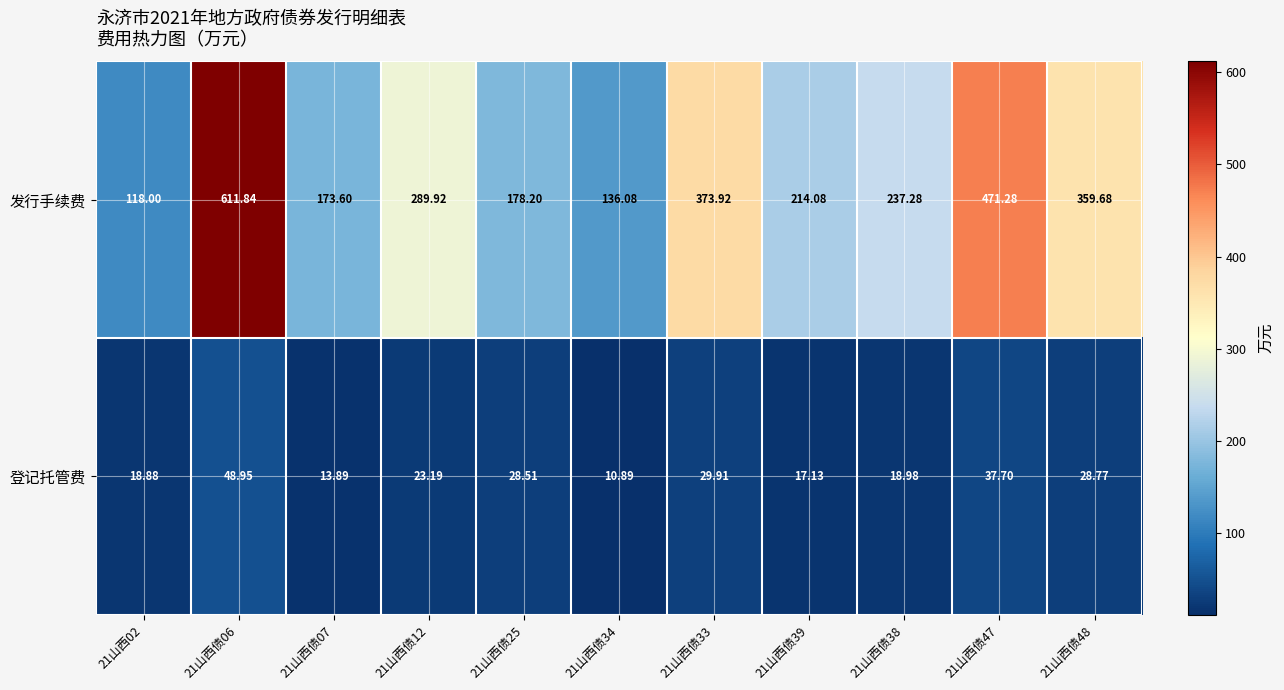

Rank the series by their maximum value, from lowest to highest.

登记托管费, 发行手续费